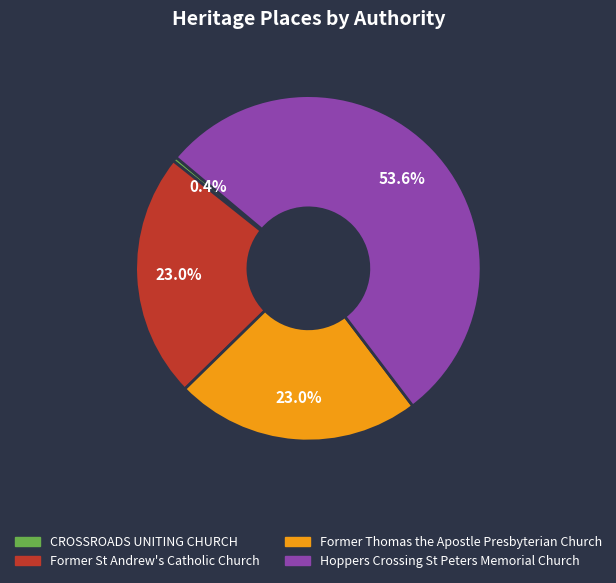

Is there any slice that represents more than half of the pie?

Yes